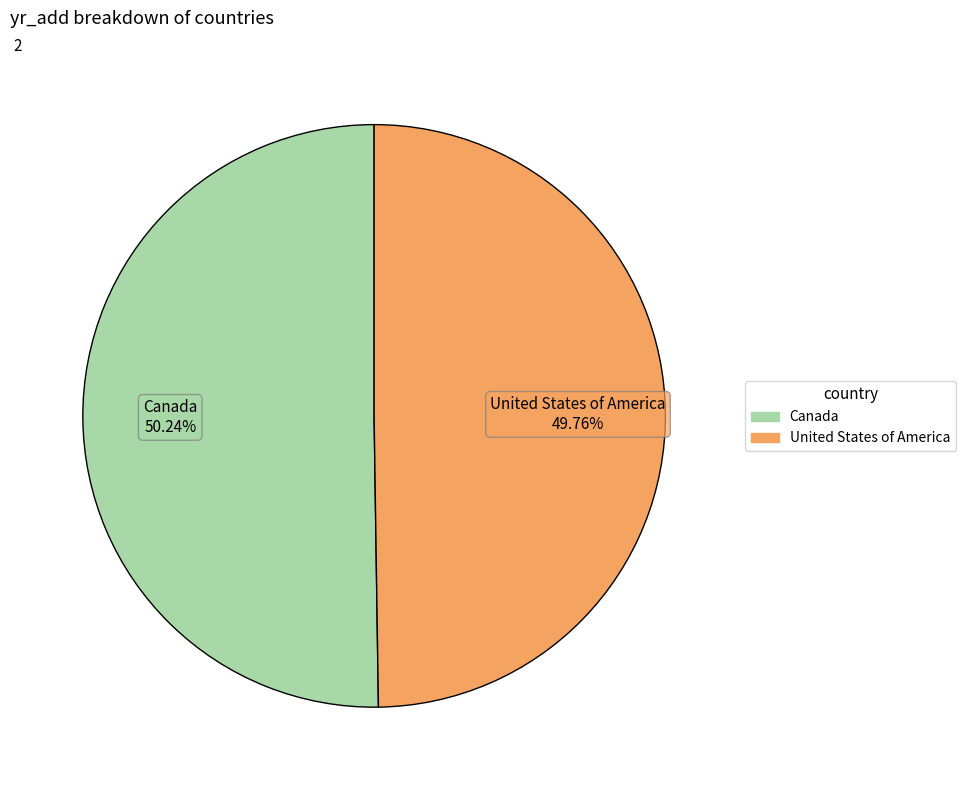

Is it true that Canada is 64% of the pie?

False